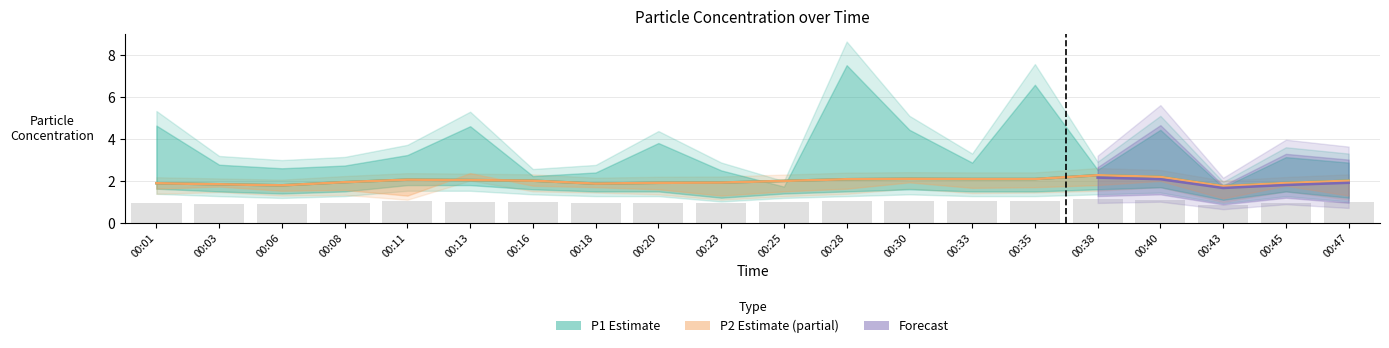

What is the spread (max minus min) of values at 00:33?

1.0